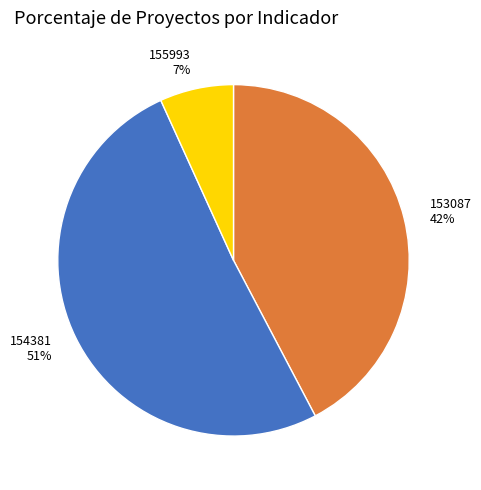

Which slice represents more than half of the pie?

154381